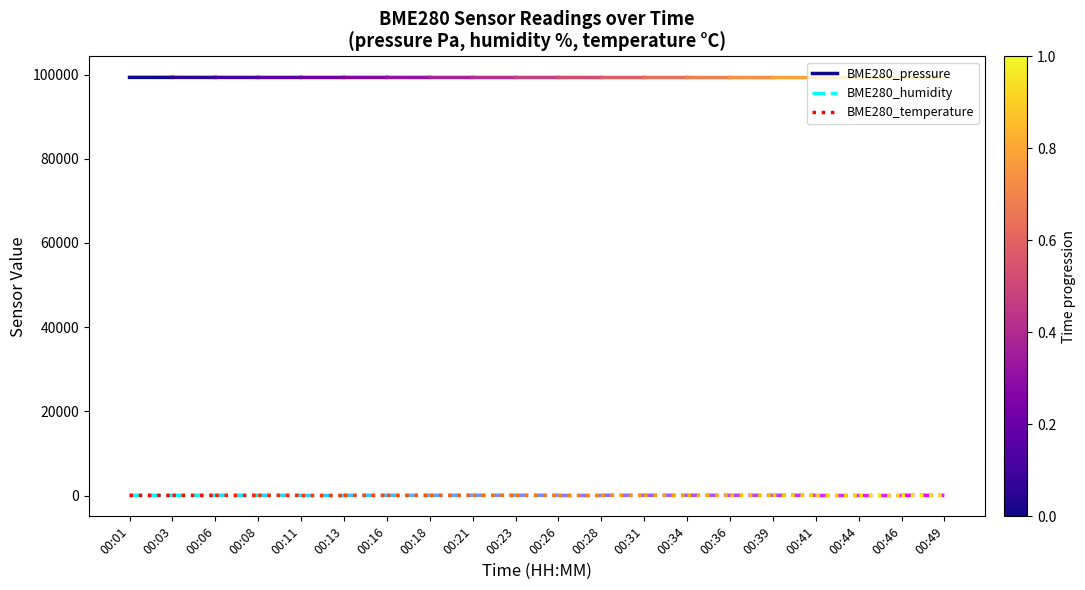

How many lines are shown in the chart?

3